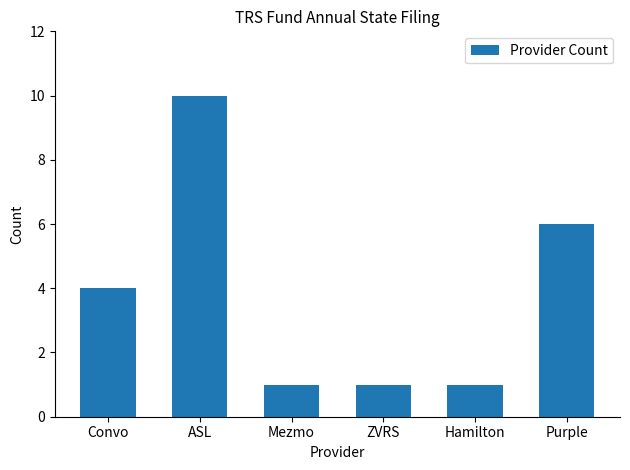

What is the sum of the values at ZVRS and Purple?

7